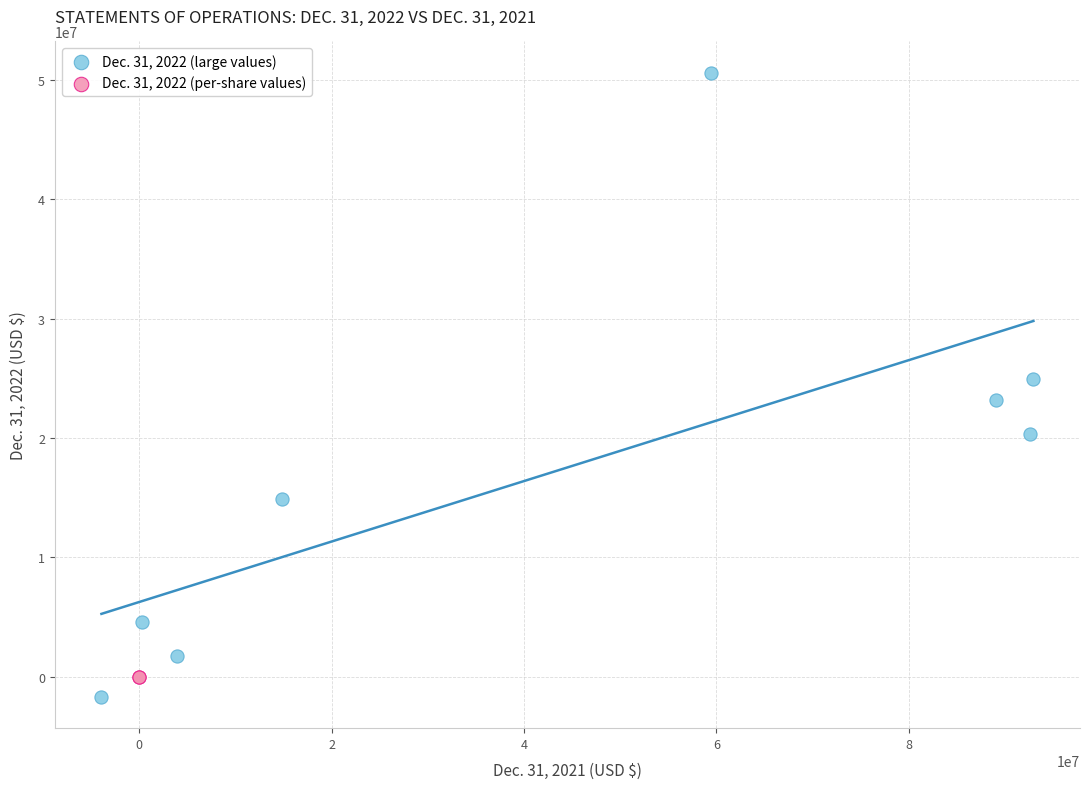

What are all the series names shown in the legend?

Dec. 31, 2022 (large values), Dec. 31, 2022 (per-share values)